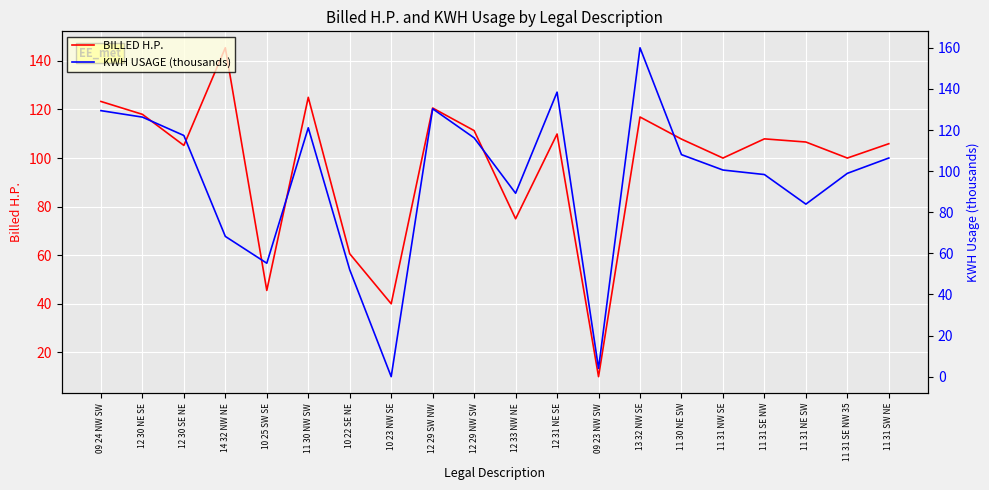

Count the number of data series in this chart.

2